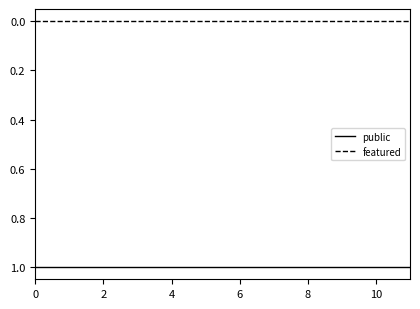

True or false: public and featured intersect in this chart.

False